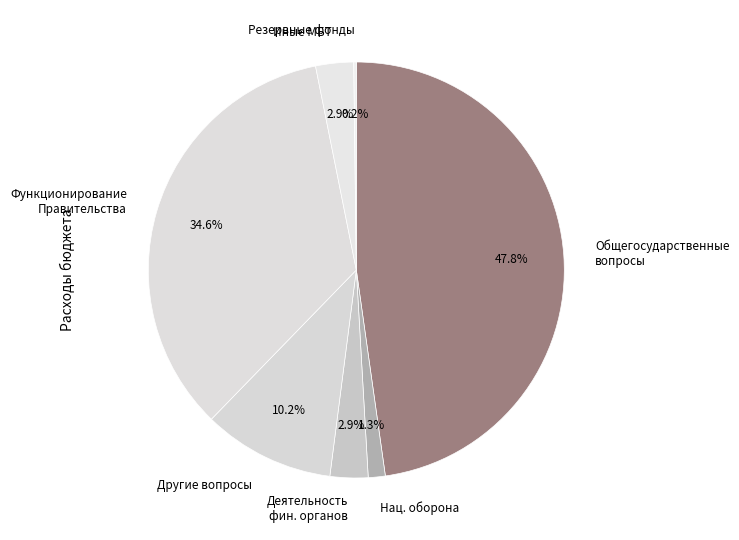

What is the largest slice in the pie chart?

Общегосударственные вопросы